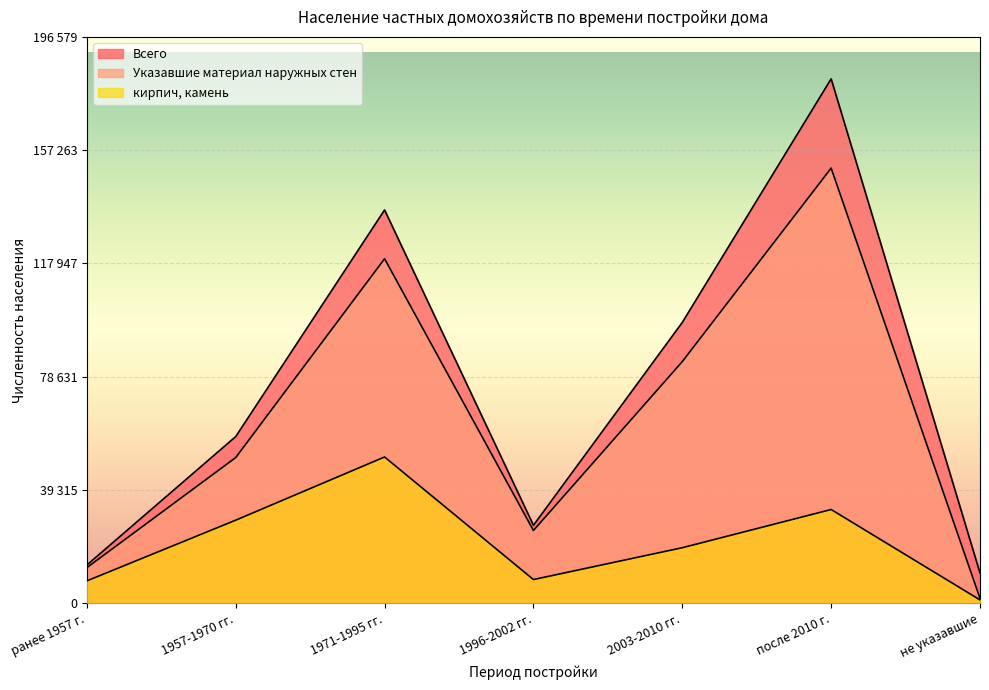

Count the number of data series in this chart.

3